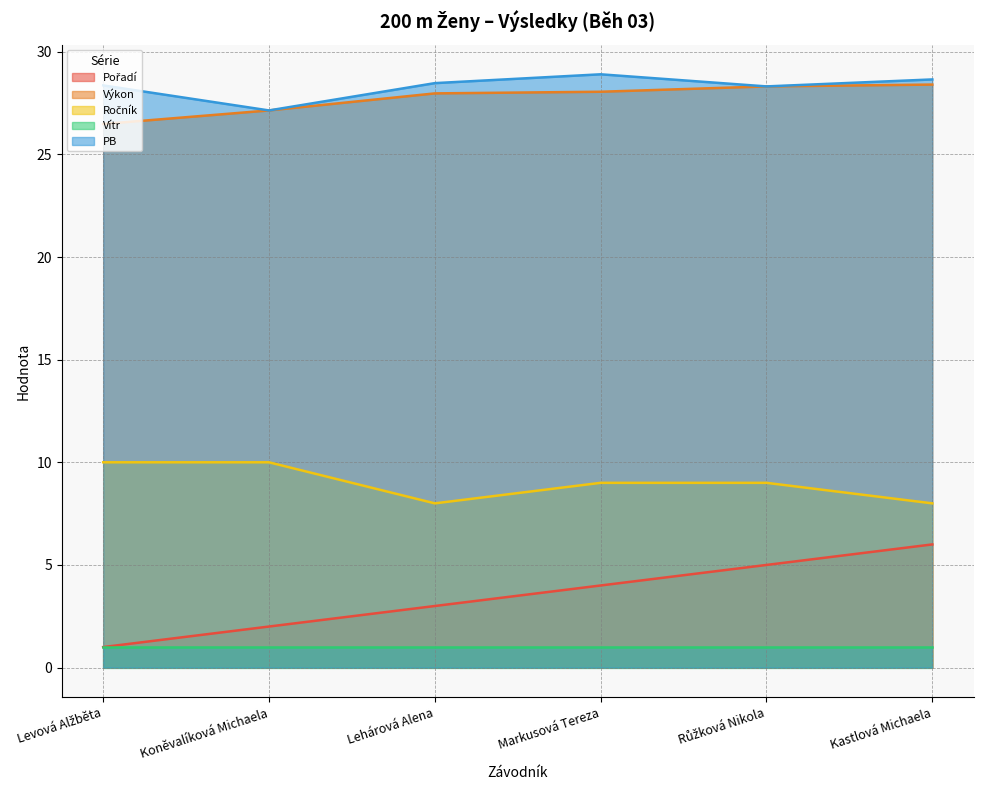

At how many categories does at least one series exceed 17?

6